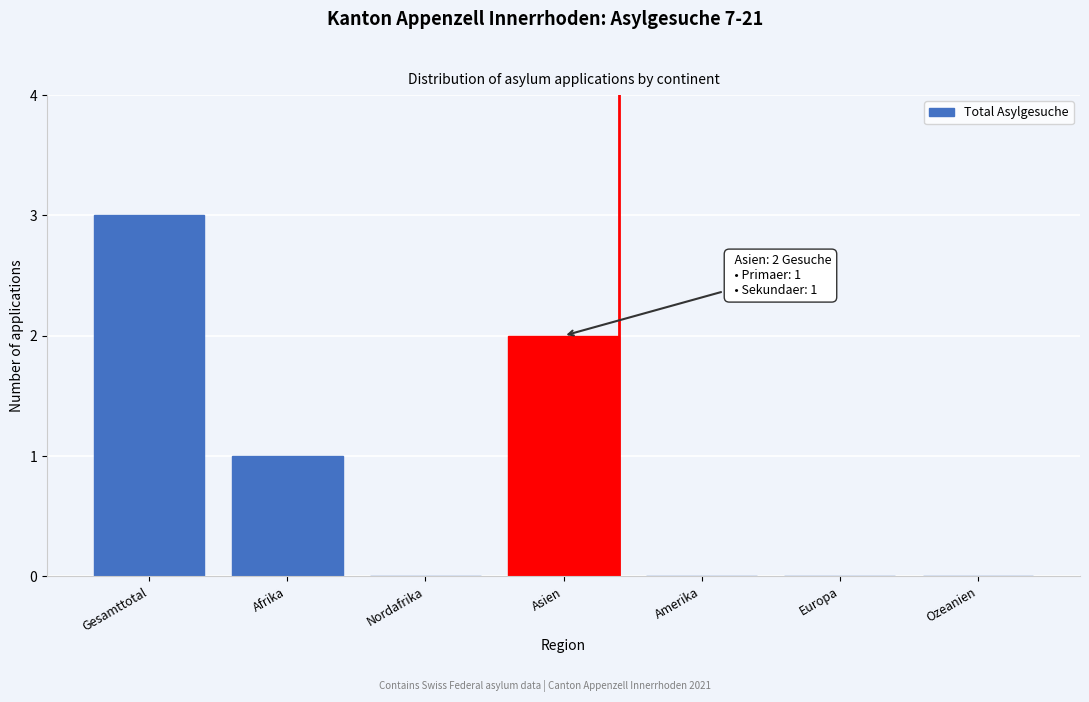

Reading left to right, transcribe all the data shown in this chart.

Gesamttotal=3	Afrika=1	Nordafrika=0	Asien=2	Amerika=0	Europa=0	Ozeanien=0